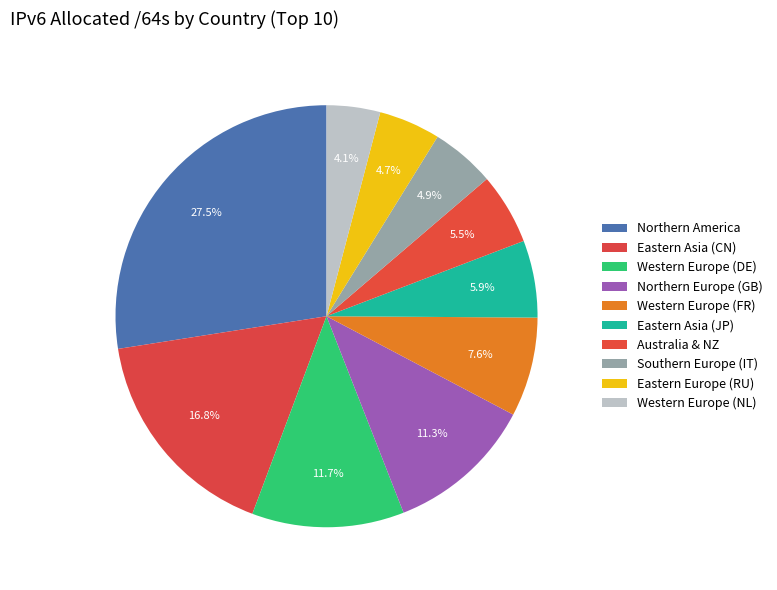

What percentage do Eastern Europe (RU) and Northern Europe (GB) together represent?

16.0%